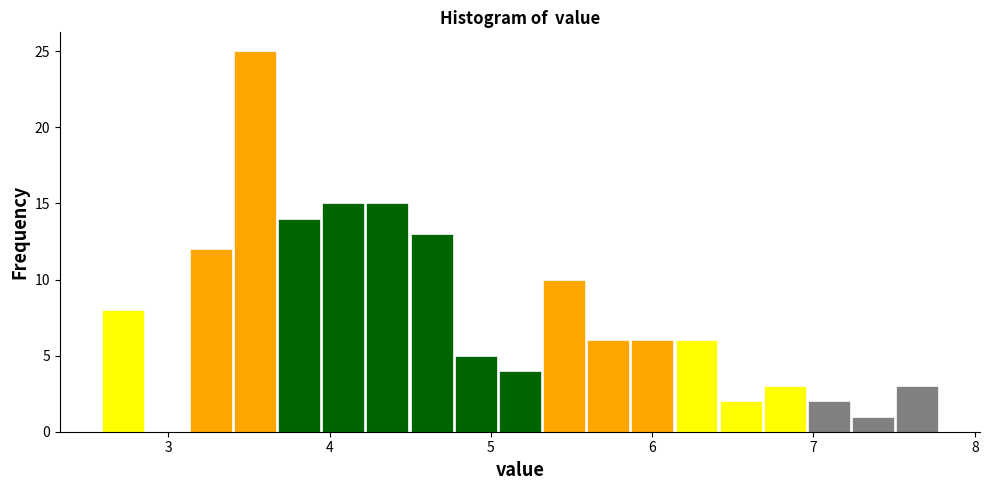

Around what value on the x-axis is the tallest bar? Give the approximate position of its centre, as read against the axis.

3.5